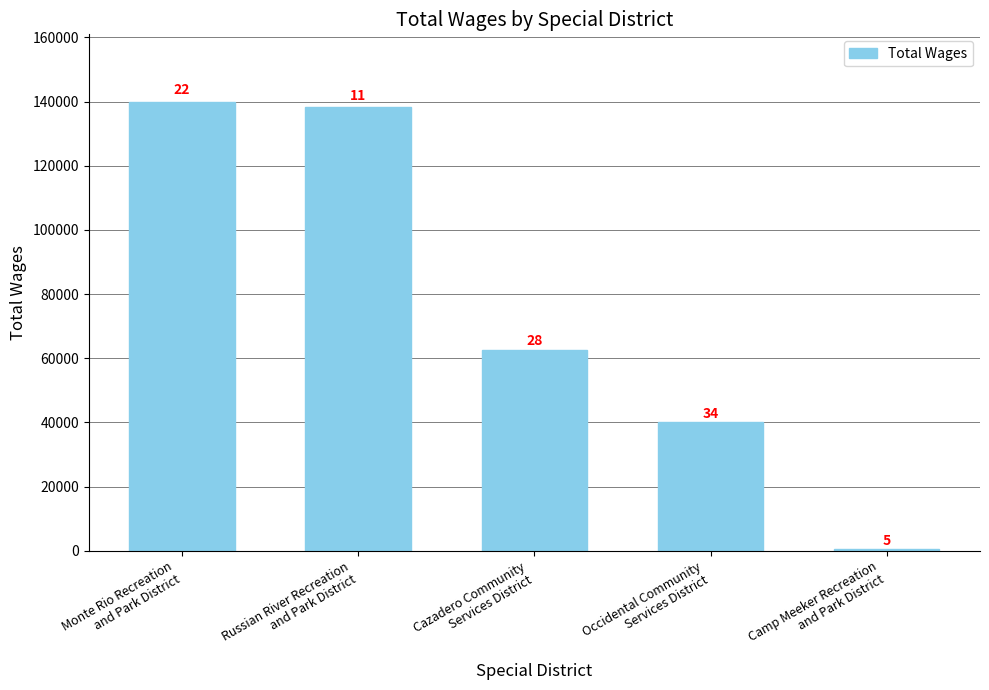

What is the sum of the values at Occidental Community
Services District and Camp Meeker Recreation
and Park District?

40675